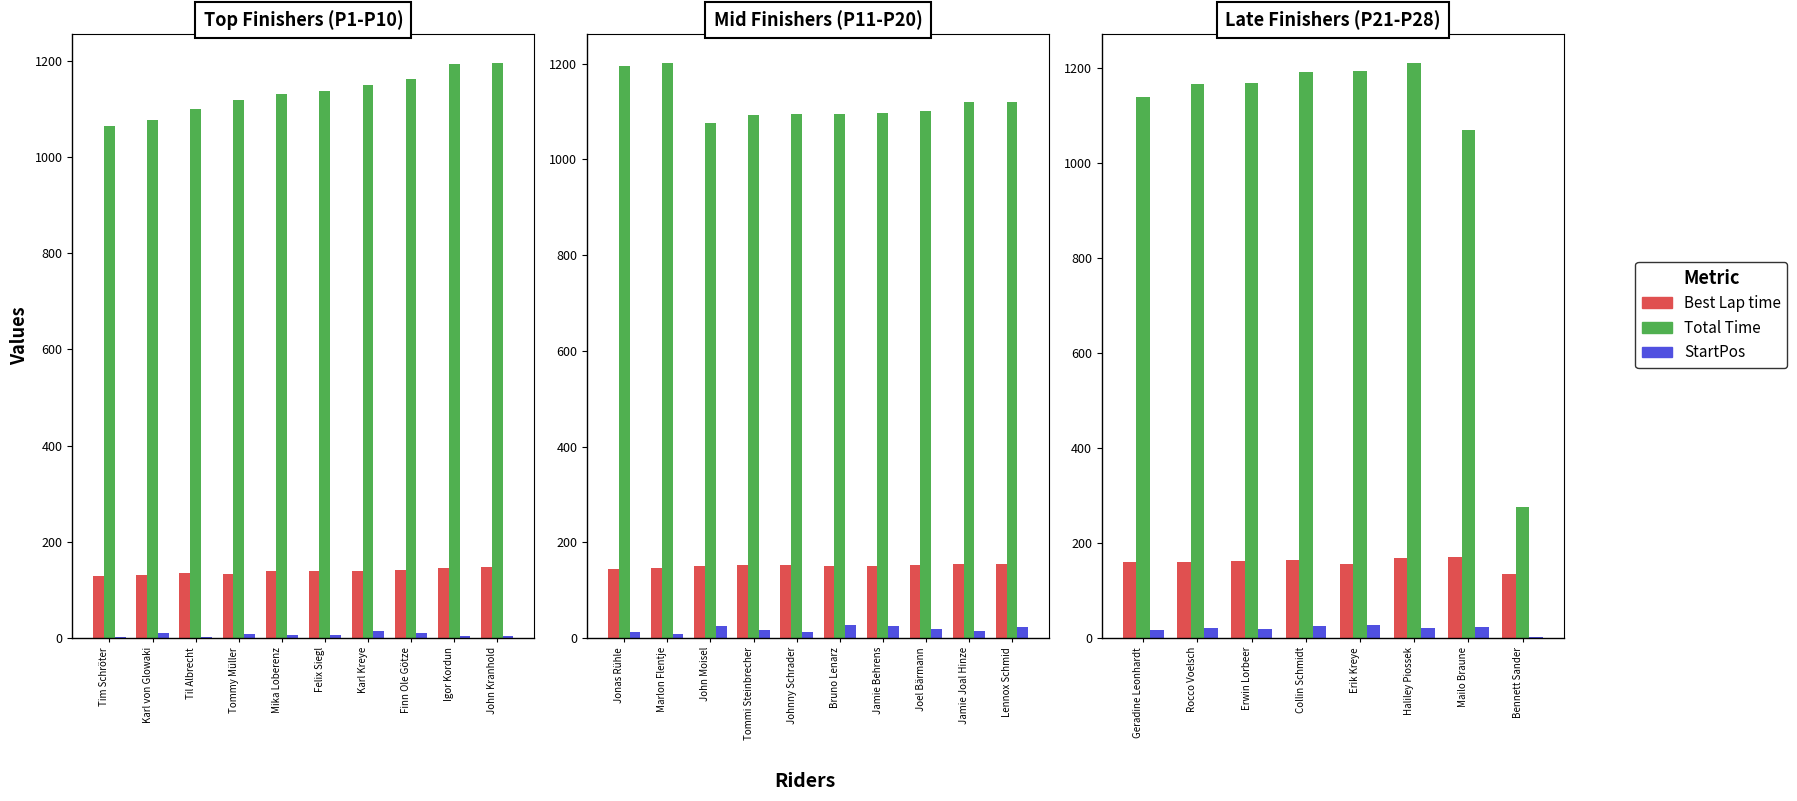

The value of Best Lap time at Erwin Lorbeer is 78.0. True or false?

False